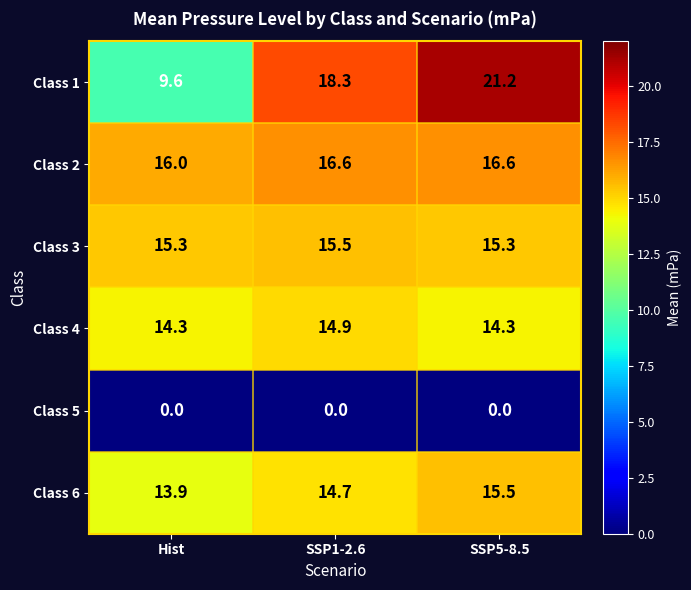

Rank the series at Hist from highest to lowest value.

Class 2, Class 3, Class 4, Class 6, Class 1, Class 5